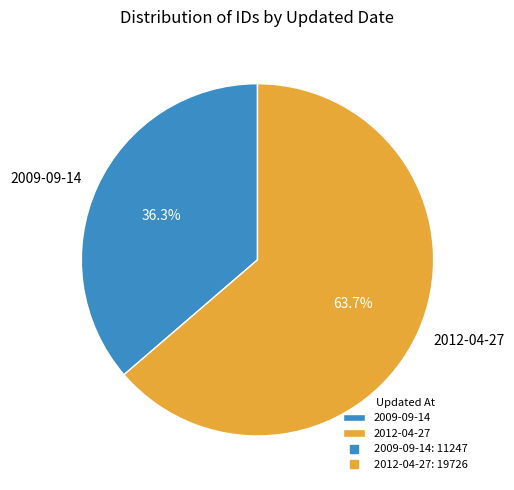

Is it true that 2012-04-27 is 64% of the pie?

True